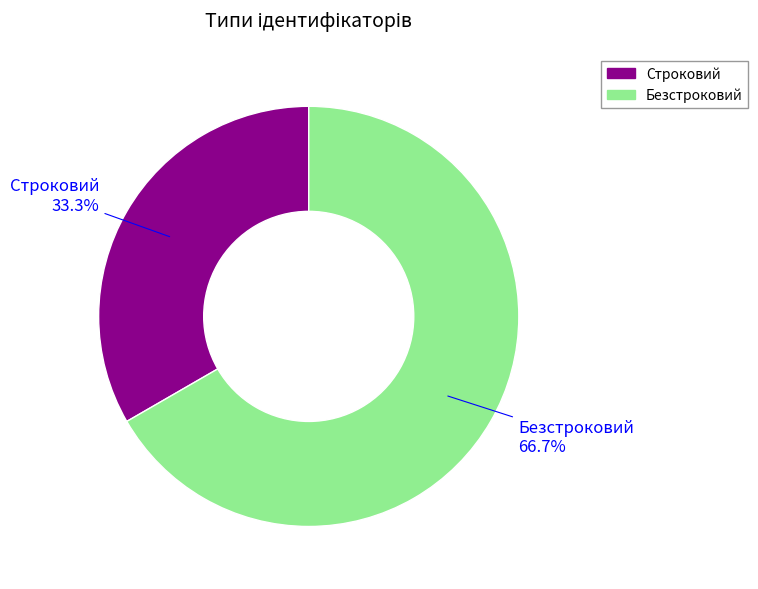

Which slice is the smallest?

Строковий